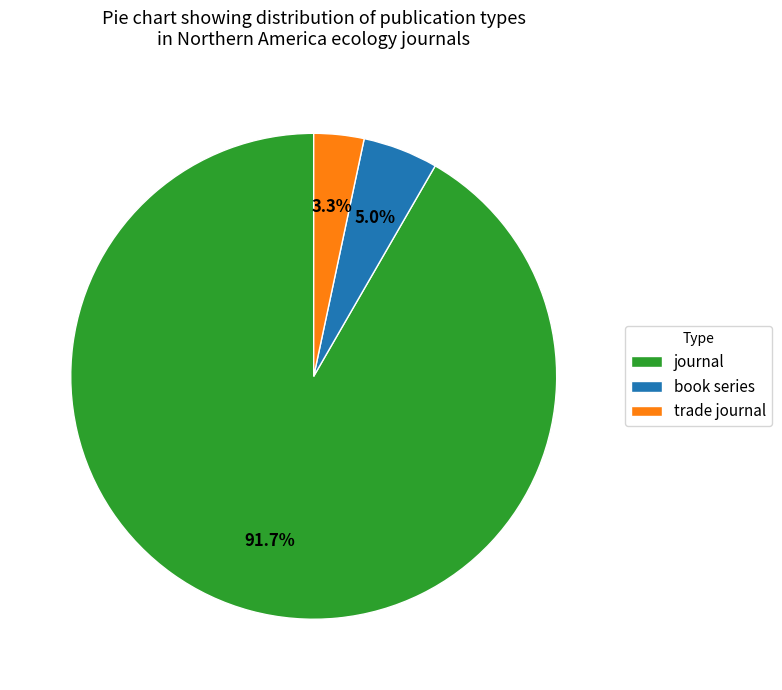

What percentage is the book series slice, to the nearest percent?

5%